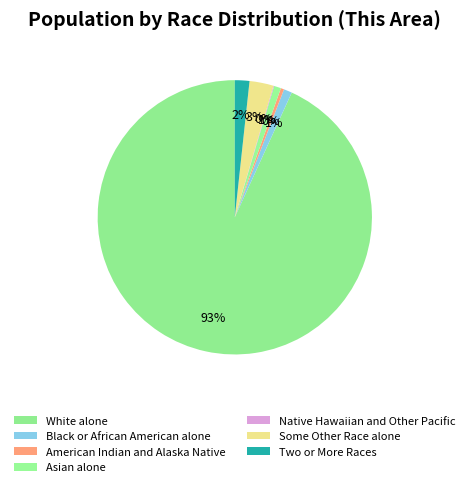

Is it true that Black or African American alone is 1% of the pie?

True